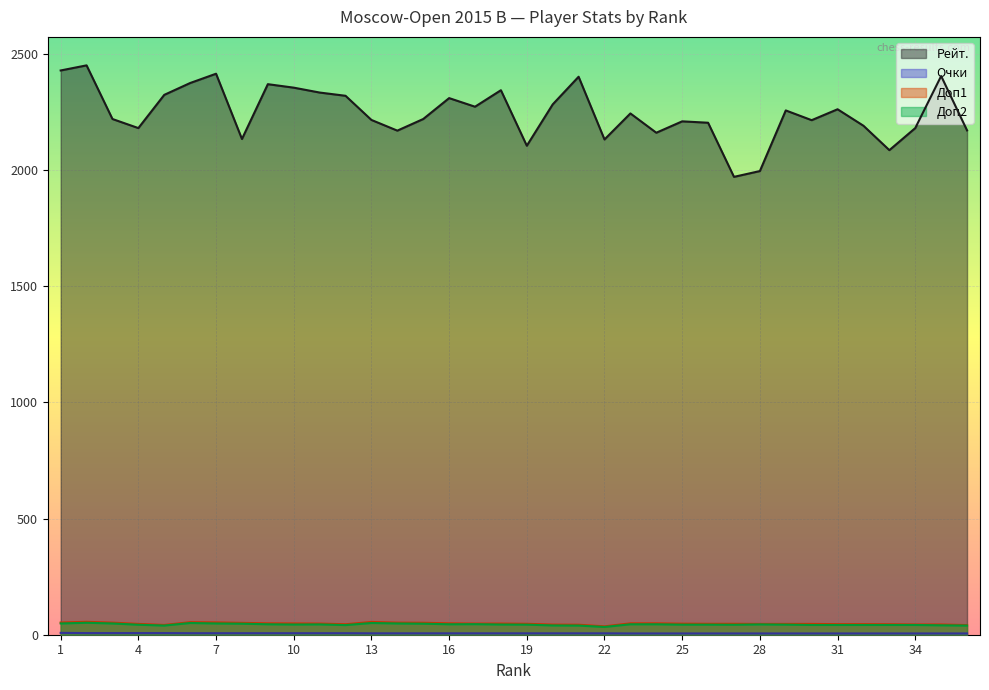

How many values in the Доп1 series exceed 47?

18